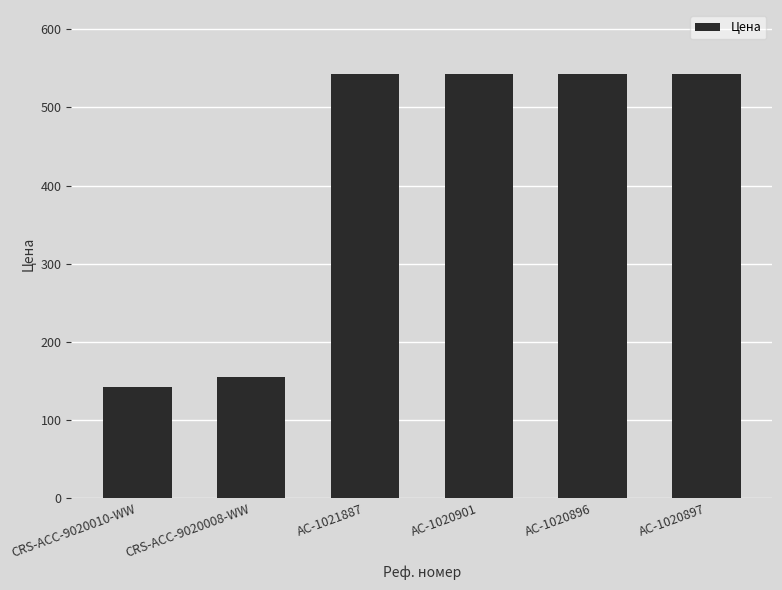

The chart shows a value of 114.5 at AC-1021887. True or false?

False